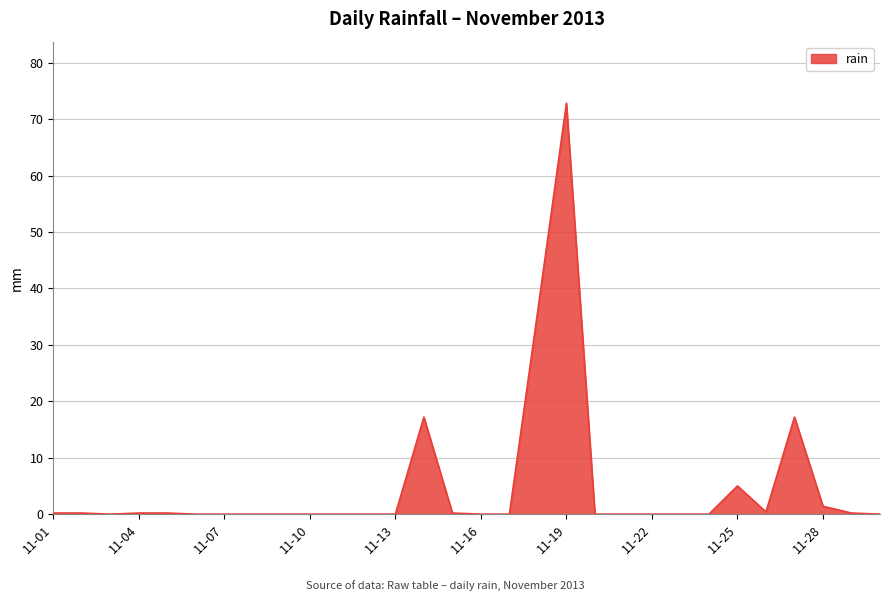

What is the difference between the maximum and minimum values?

72.8